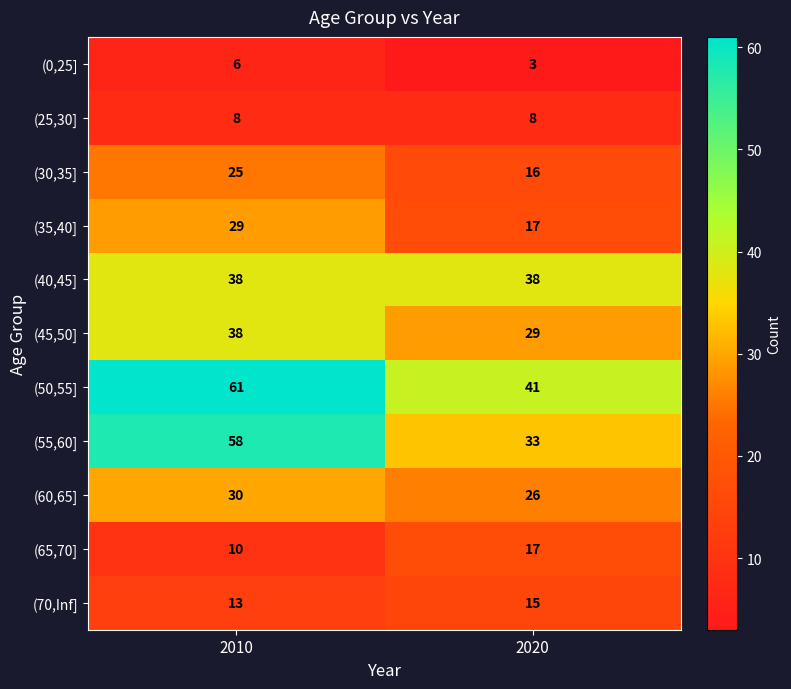

Rank the categories by (70,Inf] value from lowest to highest.

2010, 2020